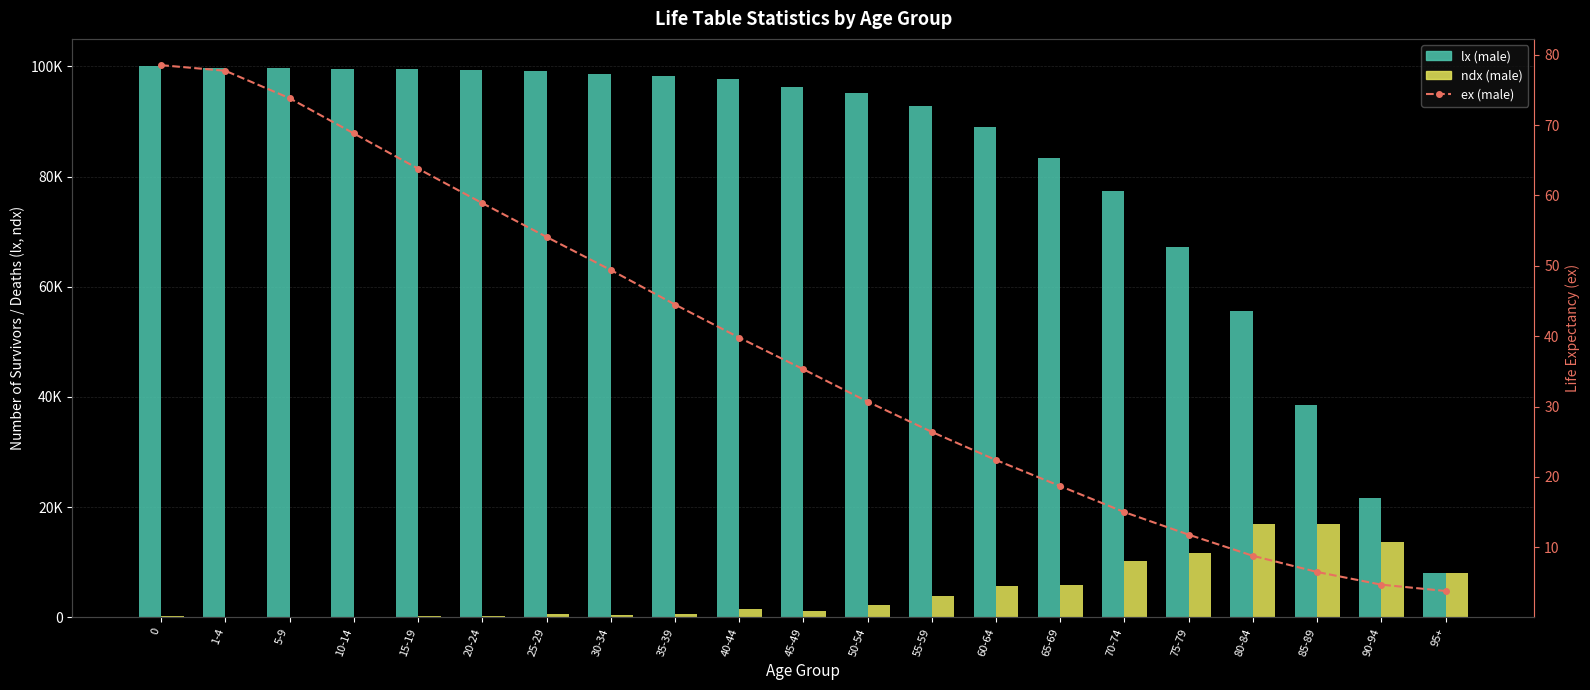

What is the difference between the maximum and second lowest values in the ex (male) series?

73.8